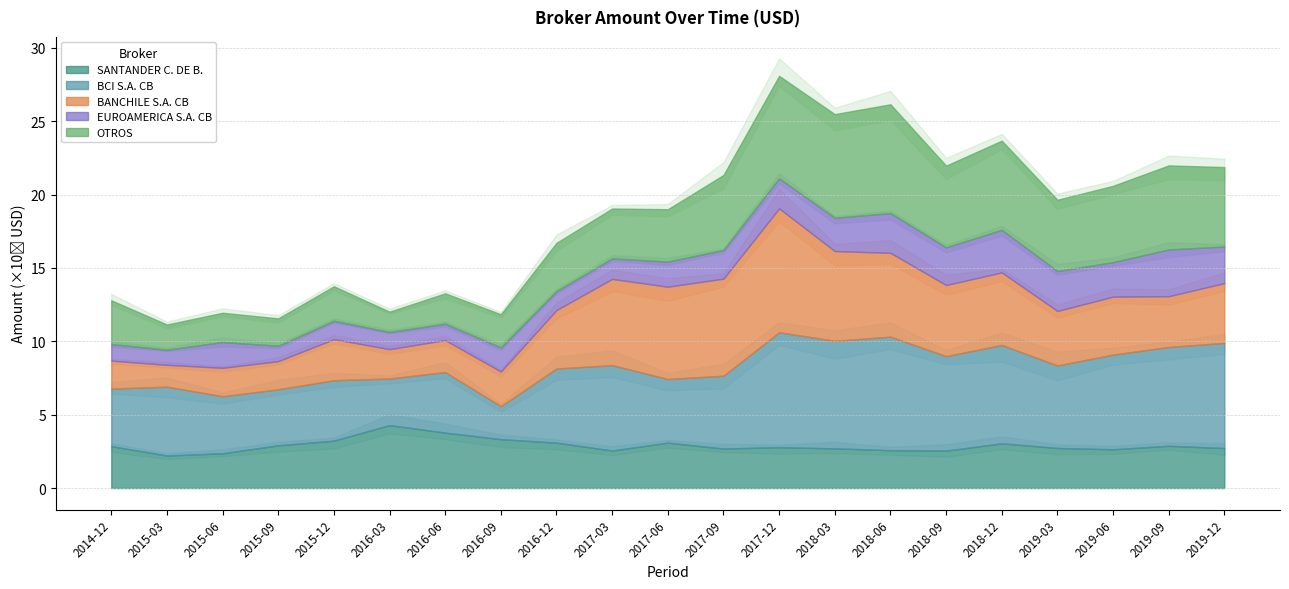

What is the sum of the BCI S.A. CB values at 2017-06 and 2016-09?

658282362.4